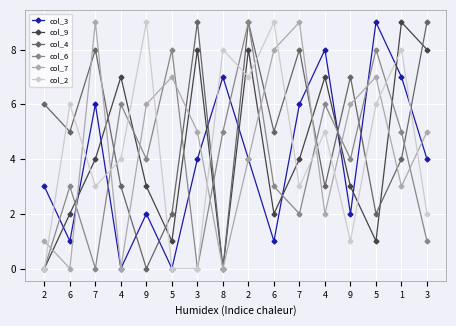

What is the difference between the col_4 values at 7 and 8?

8